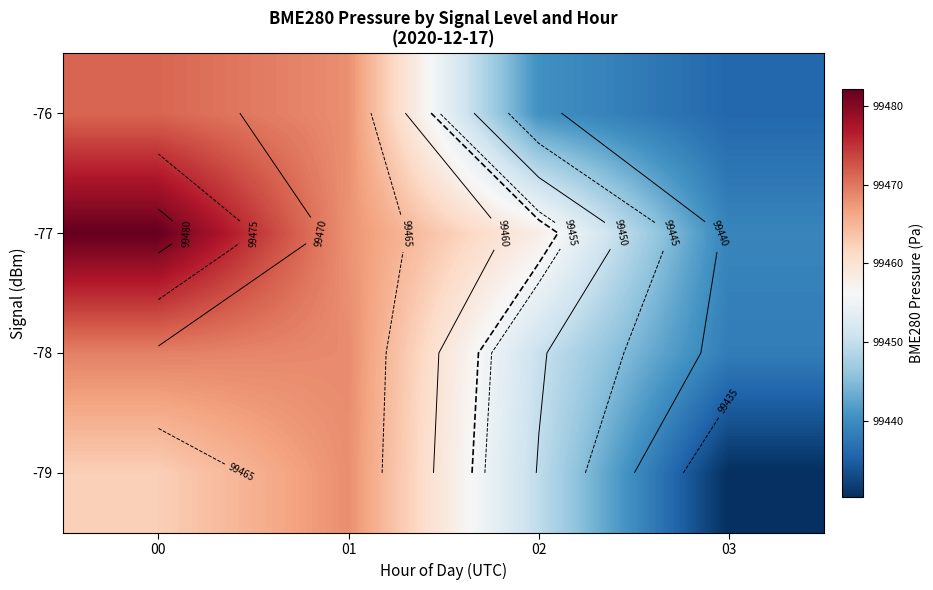

At 00, list the series in order from largest to smallest.

-77, -76, -78, -79